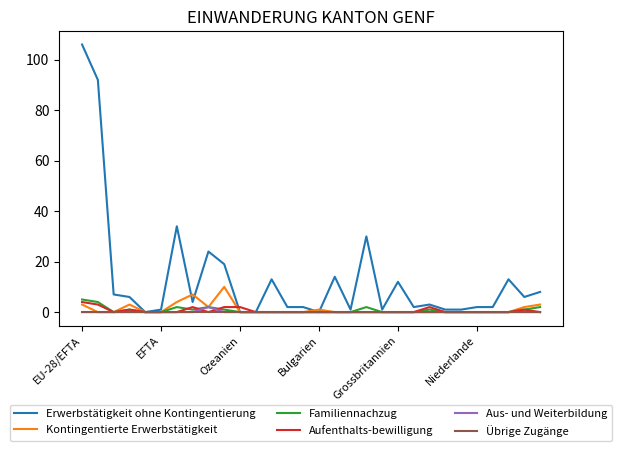

Which series has the widest spread of values?

Erwerbstätigkeit ohne Kontingentierung